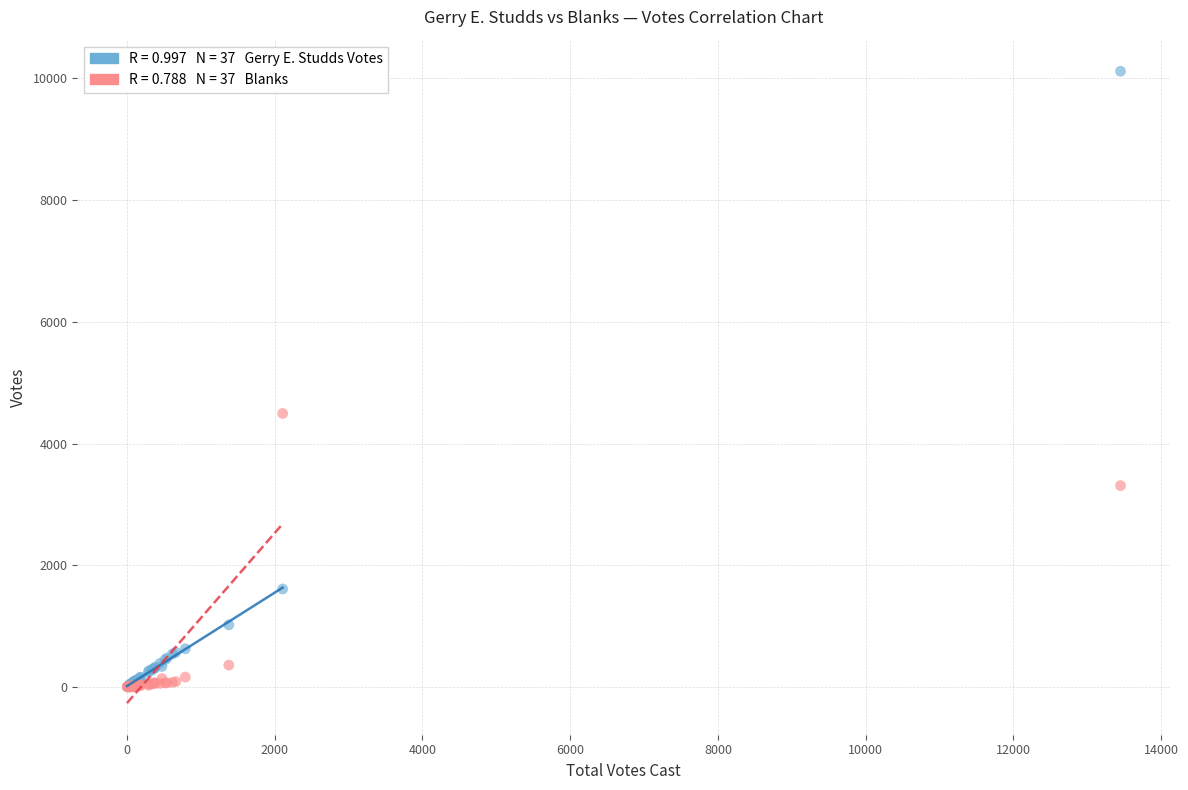

Across all series, what Y value is closest to 5058?

4494